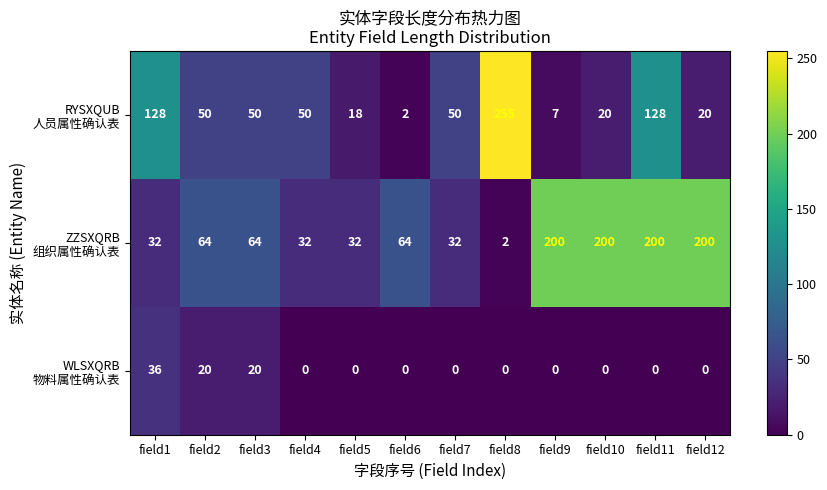

At how many categories does at least one series exceed 244?

1